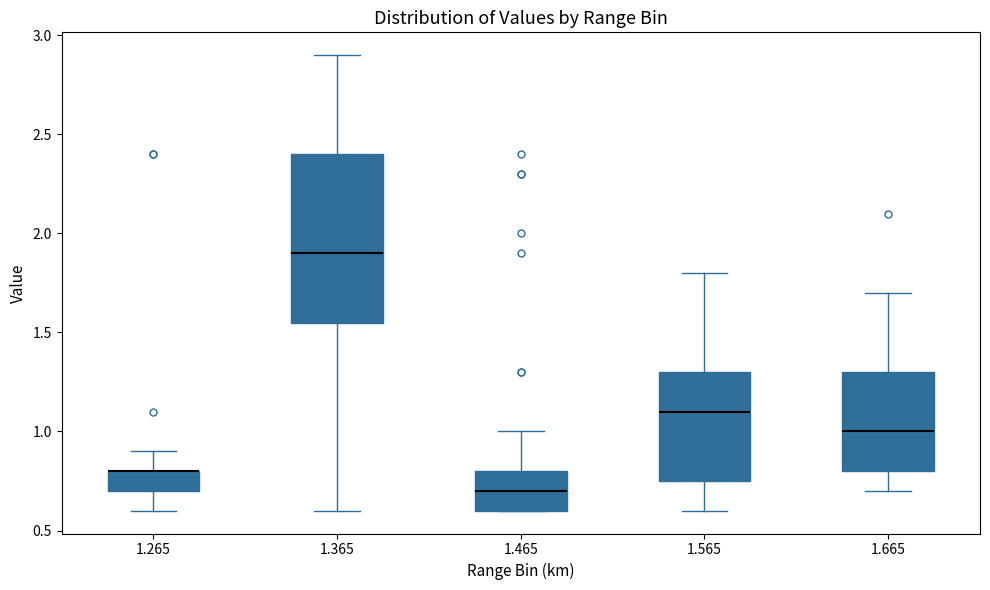

Reading left to right, transcribe this box plot: for each box, give where its median line is, the range the box spans, and where its two whiskers end, as read against the y-axis. The values are not printed on the chart, so give them approximately, as read against the axis.

1.265: median 0.80 (drawn on the box's upper edge), box 0.70 to 0.80, whiskers 0.60 to 0.90
1.365: median 1.90, box 1.55 to 2.40, whiskers 0.60 to 2.90
1.465: median 0.70, box 0.60 to 0.80, whiskers 0.60 to 1.00
1.565: median 1.10, box 0.75 to 1.30, whiskers 0.60 to 1.80
1.665: median 1.00, box 0.80 to 1.30, whiskers 0.70 to 1.70